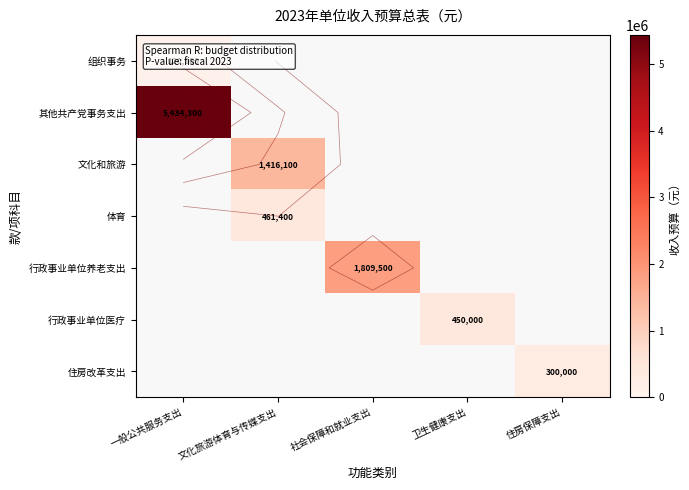

How many values in 其他共产党事务支出 are above zero?

1